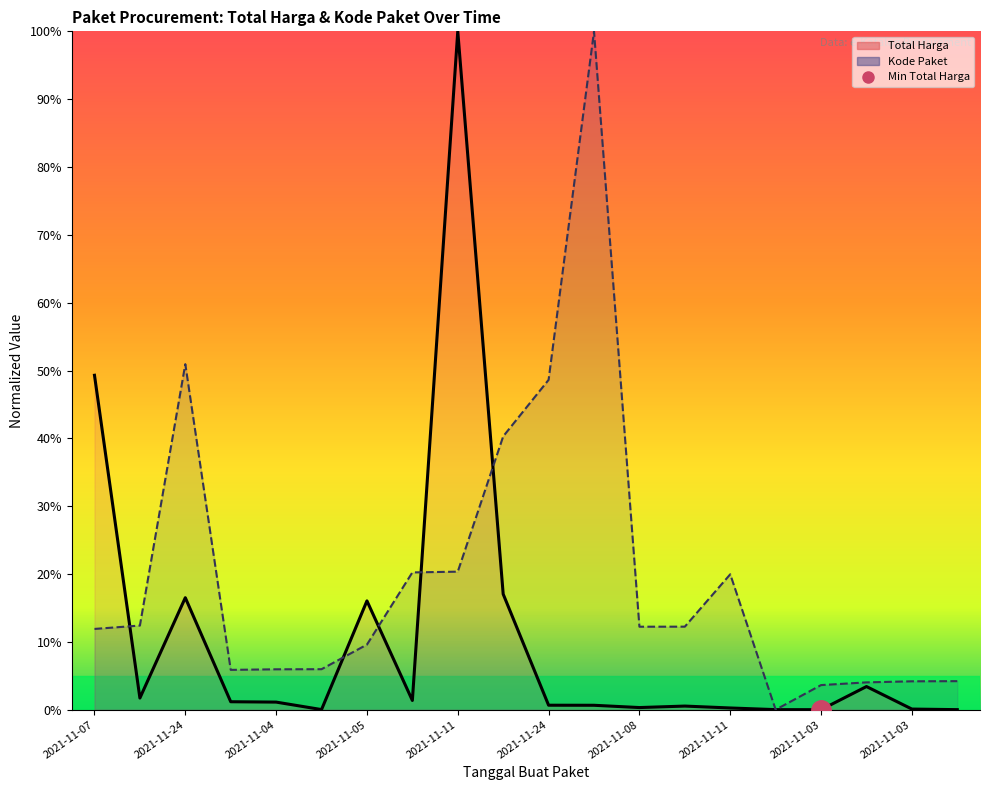

Does the chart display data point markers on the line(s)?

No